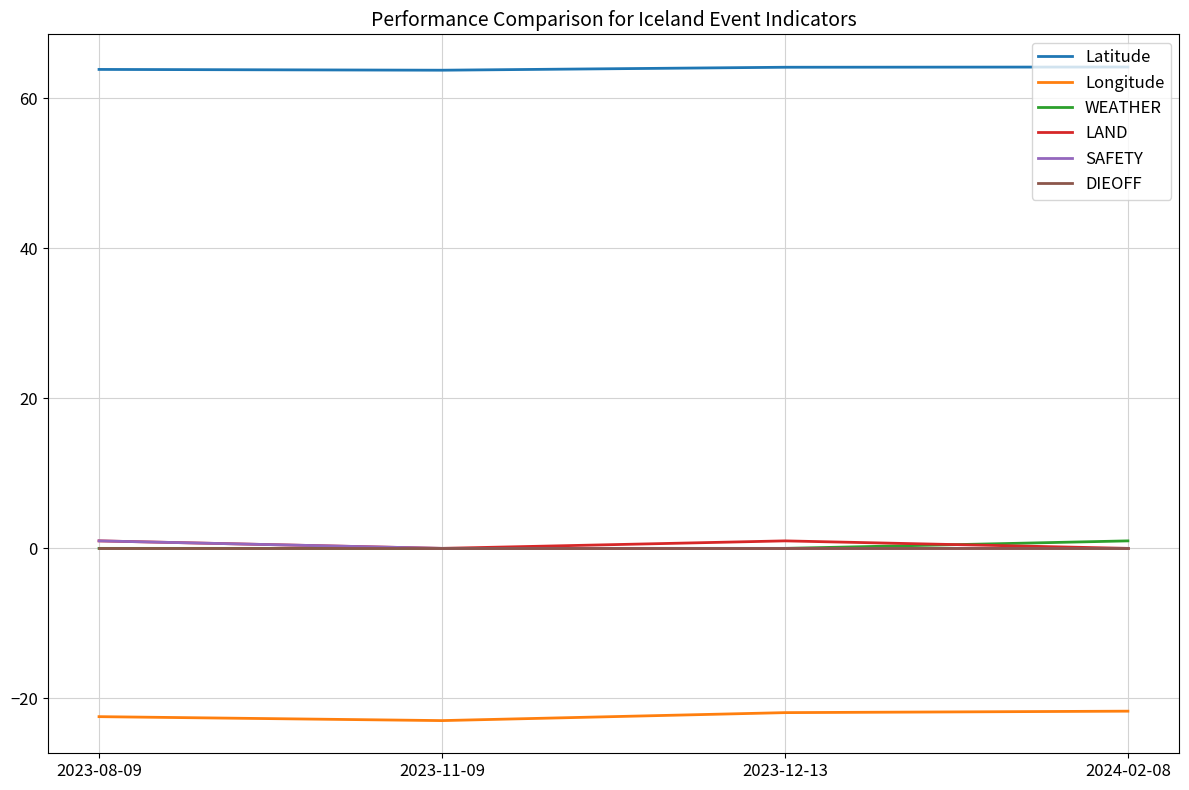

The value of Longitude at 2023-08-09 is -22.4. True or false?

True